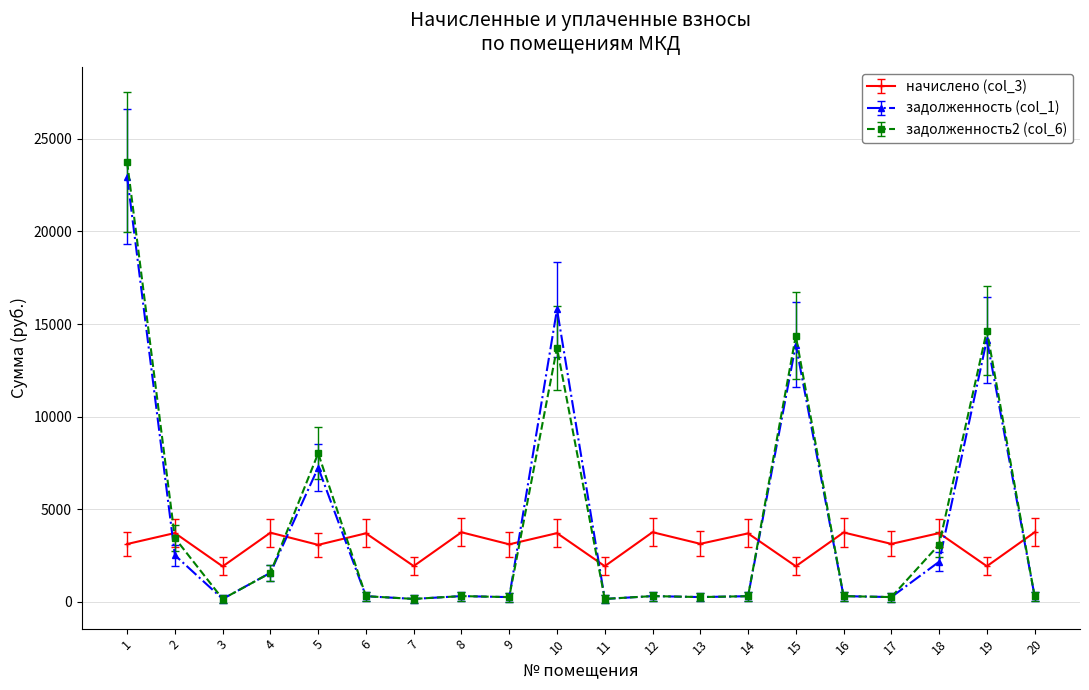

How many categories are shown in the chart?

20